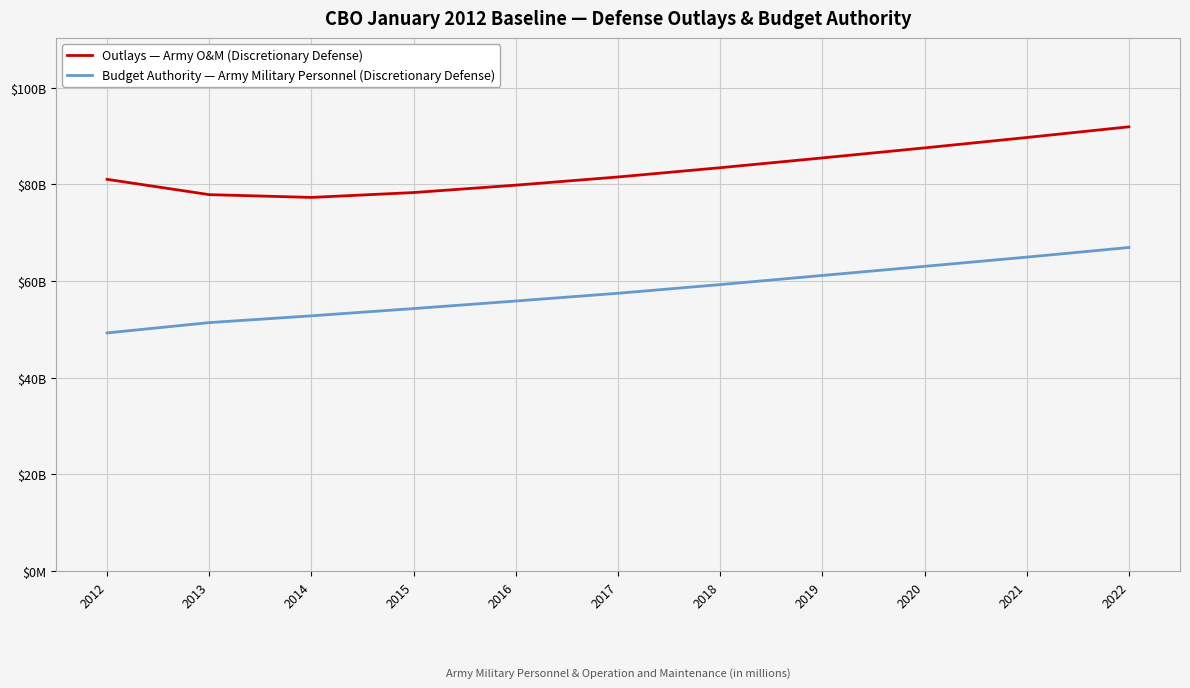

What is the difference between the maximum and minimum values in the Outlays — Army O&M (Discretionary Defense) series?

14612